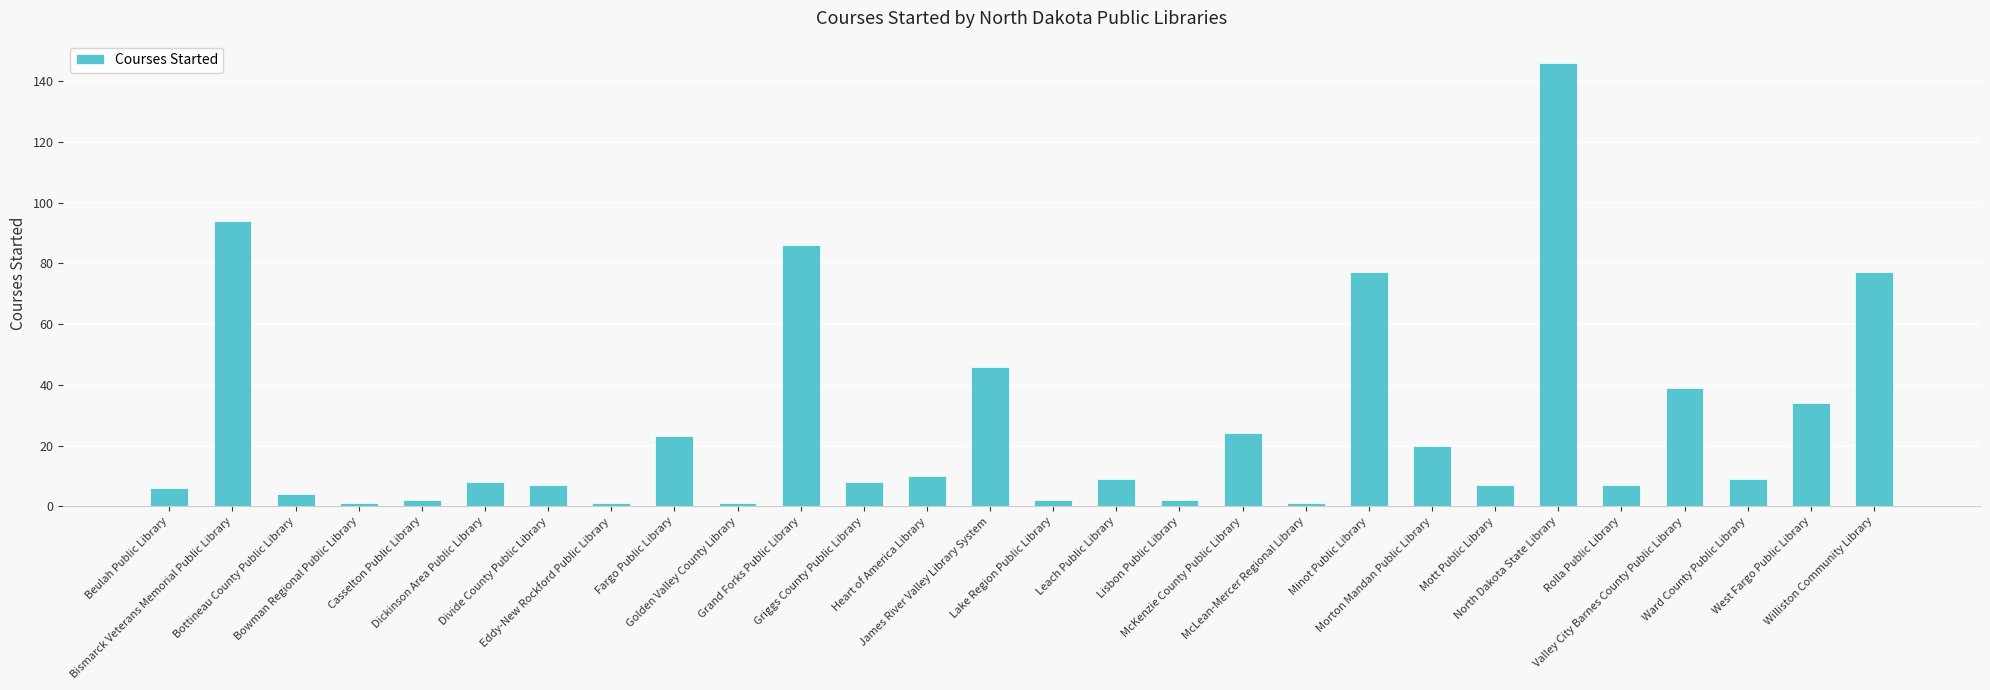

What position from the right is Griggs County Public Library?

17